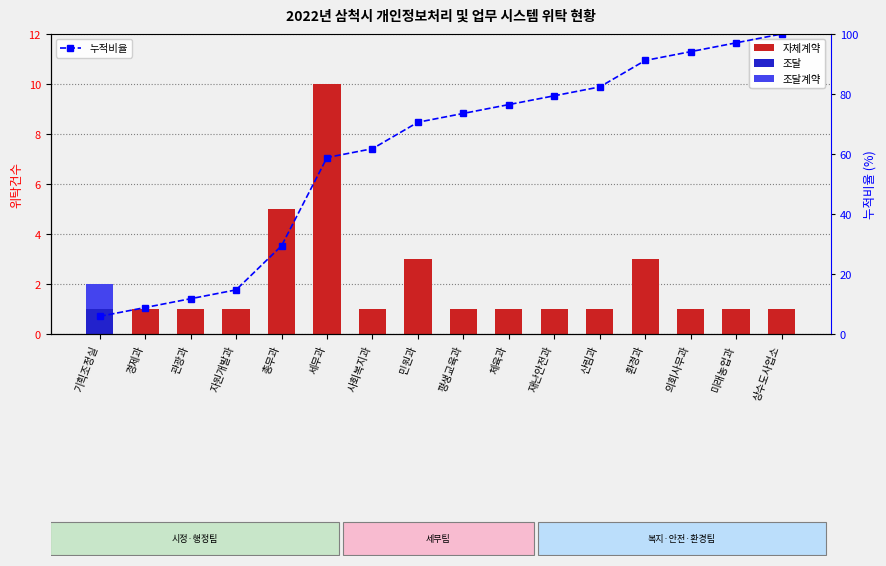

What is the spread (max minus min) of values at 환경과?

91.2